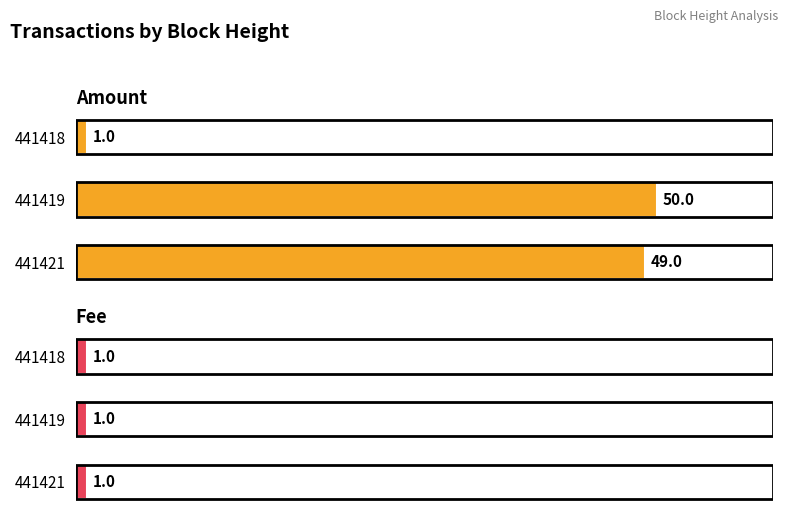

List the series in order of their overall mean, lowest first.

Fee, Amount